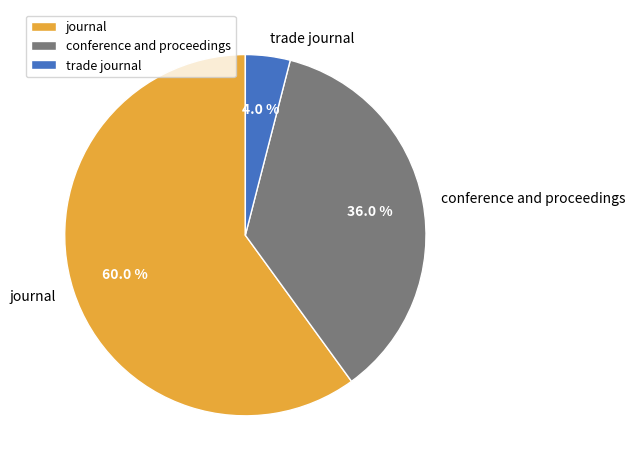

Count the number of slices in the pie.

3